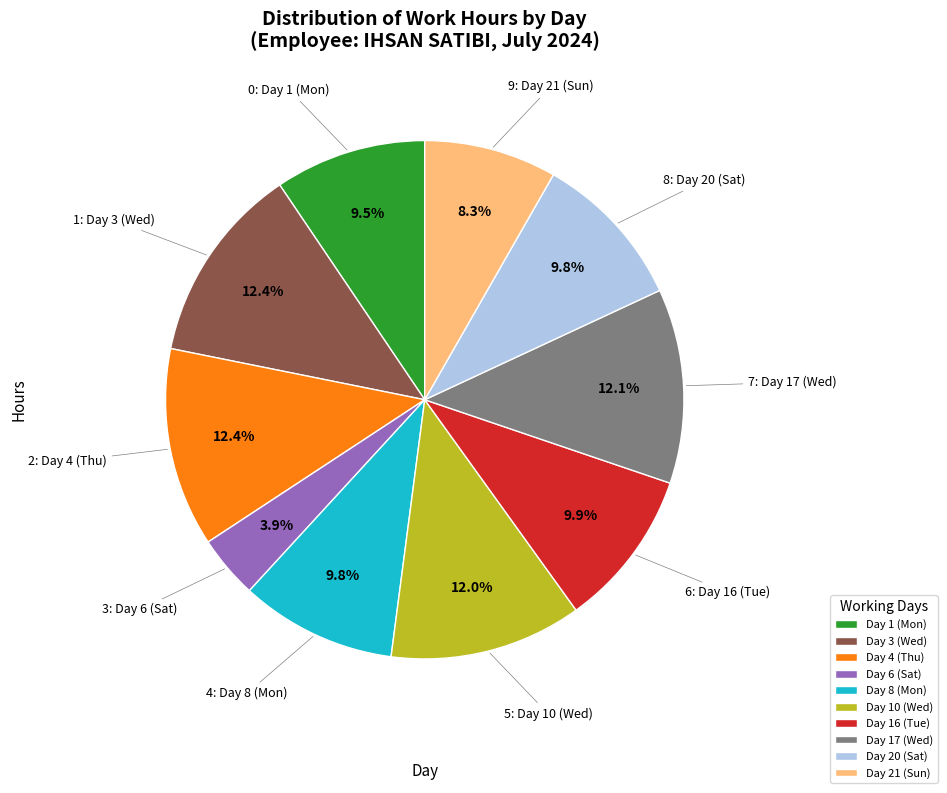

Is it true that Day 4 (Thu) is 1% of the pie?

False